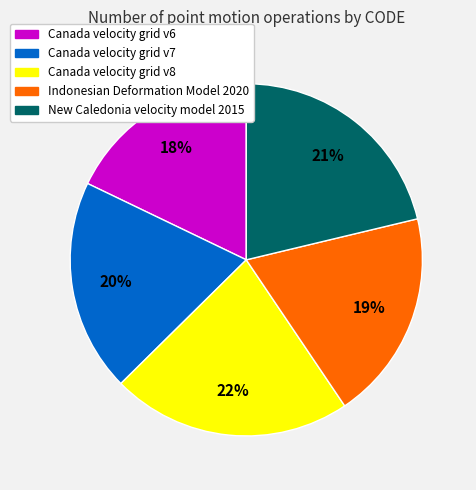

Approximately how many times larger is the value at Canada velocity grid v6 compared to Indonesian Deformation Model 2020?

0.9